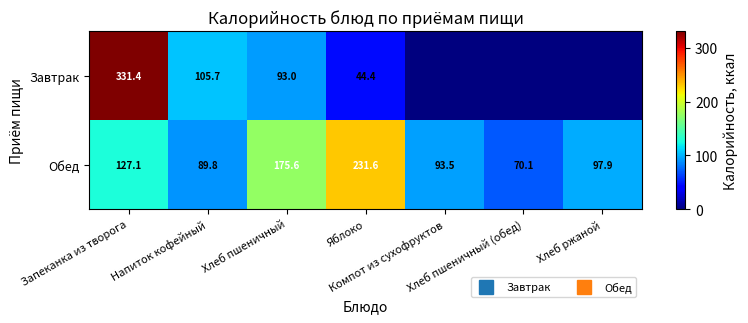

Which series has the largest total across all categories?

Обед